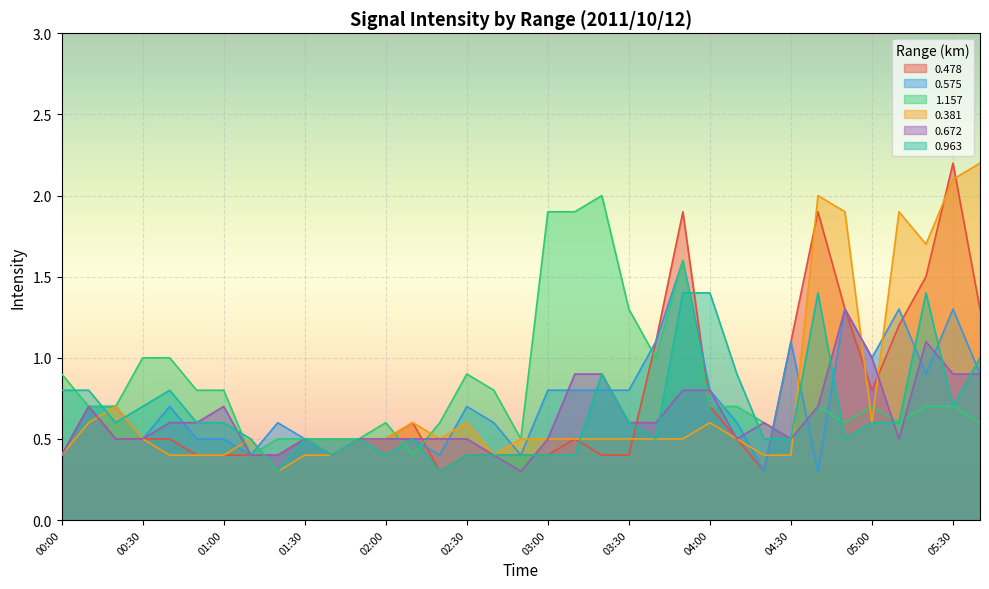

Is it true that 0.672 equals 0.6 at 00:00?

False